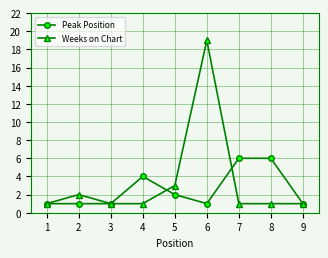

Count the number of categories in the chart.

9